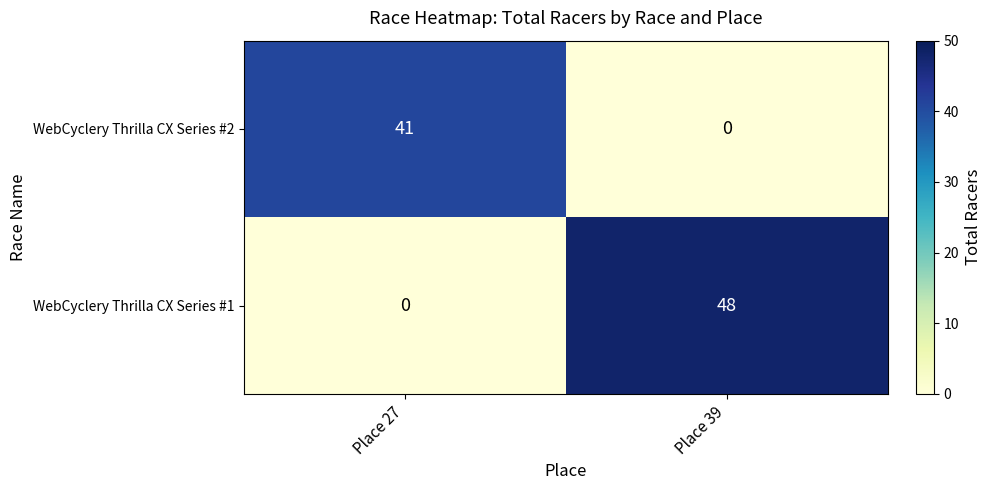

Where is WebCyclery Thrilla CX Series #1 nearest to the value 24?

Place 27